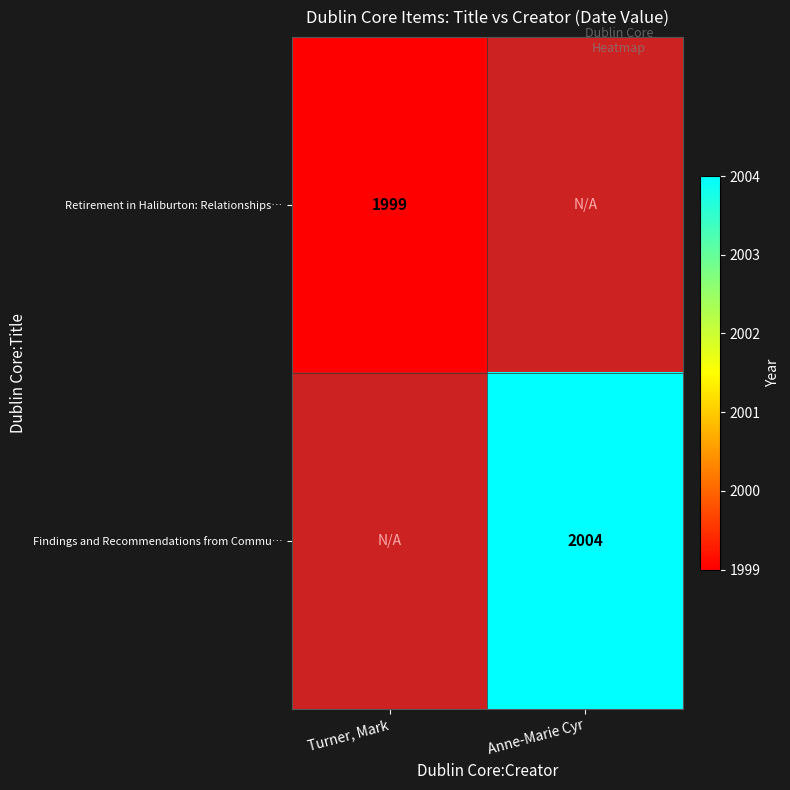

Which label corresponds to the largest value in the chart?

Anne-Marie Cyr